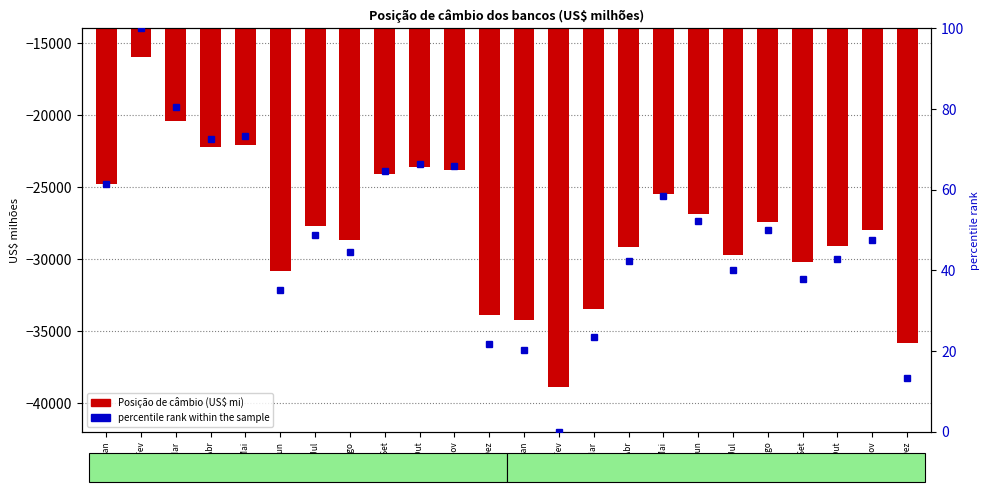

What is the spread (max minus min) of values at 2020-Fev?

38911.9